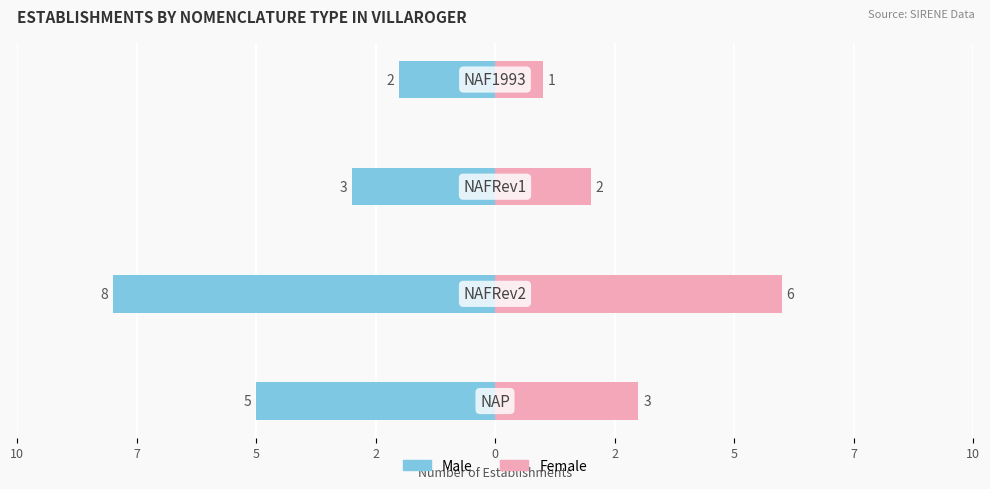

Count the Female values in the range 2 to 6.

3